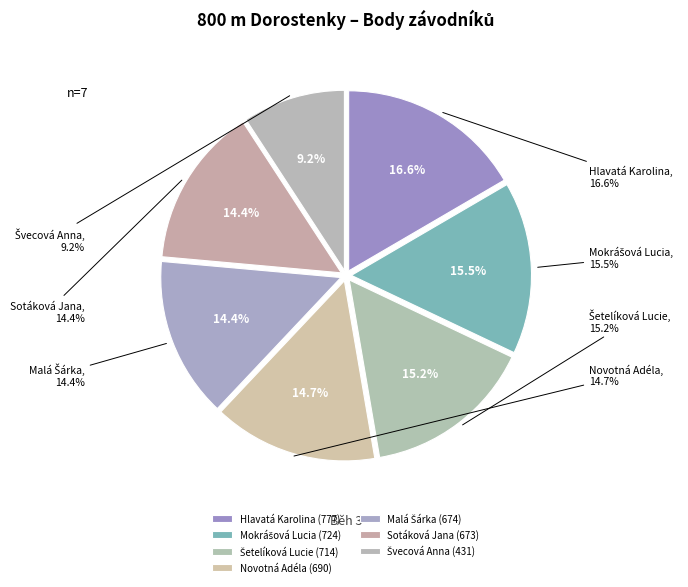

To the nearest percent, what is the difference between the Malá Šárka and Šetelíková Lucie slice percentages?

1%